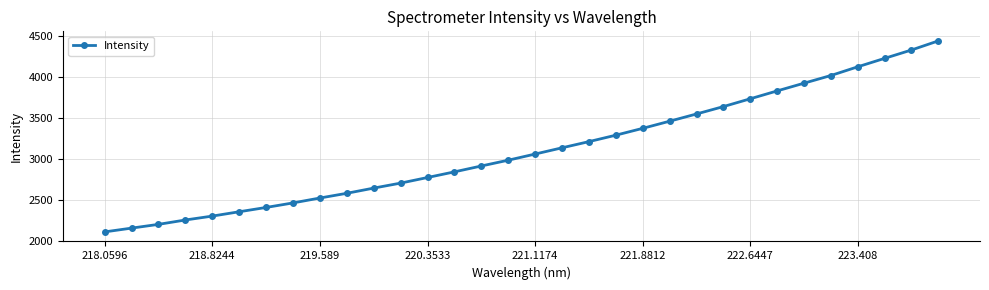

What is the average value?

3112.9